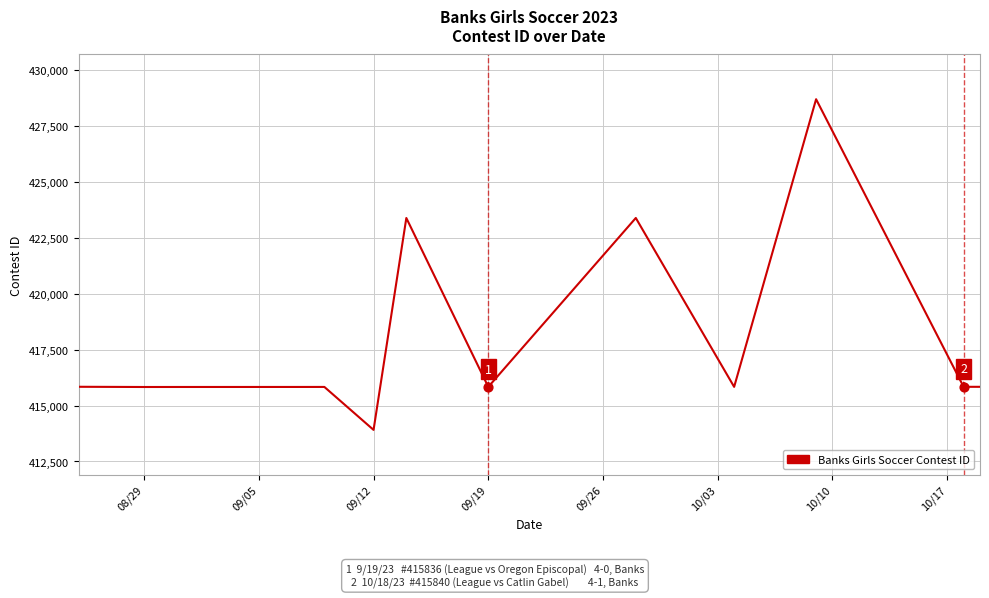

What is the maximum value shown in the chart?

428701